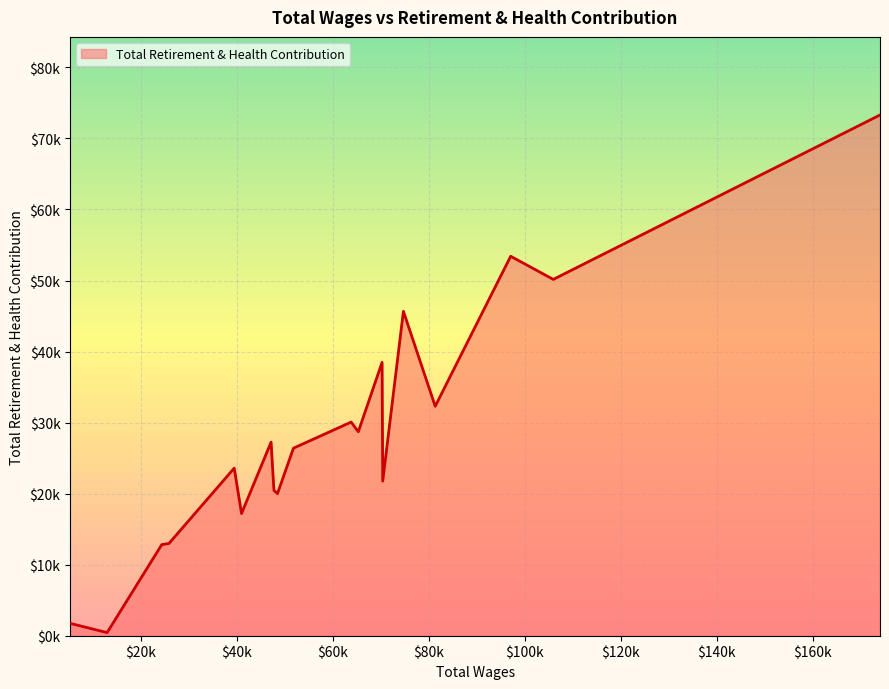

List the labels in order of value, largest first.

173997.0, 97059.0, 105935.0, 74711.0, 70267.0, 81337.0, 63828.0, 65313.0, 47145.0, 51801.0, 39467.0, 70402.0, 47736.0, 48472.0, 40985.0, 25866.0, 24375.0, 5285.0, 12989.0